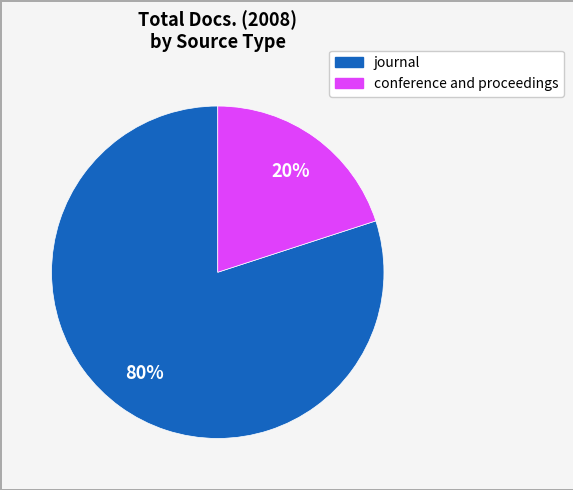

To the nearest percent, what is the difference between the largest and smallest slice percentages?

60%